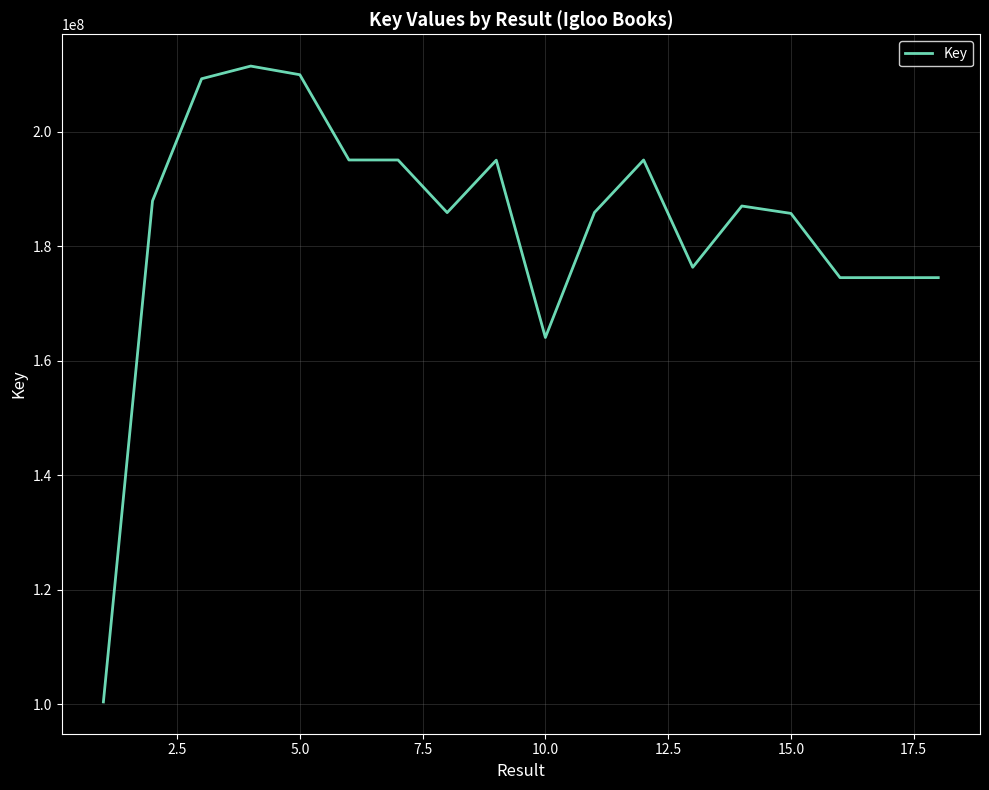

What is the maximum value shown in the chart?

211515793